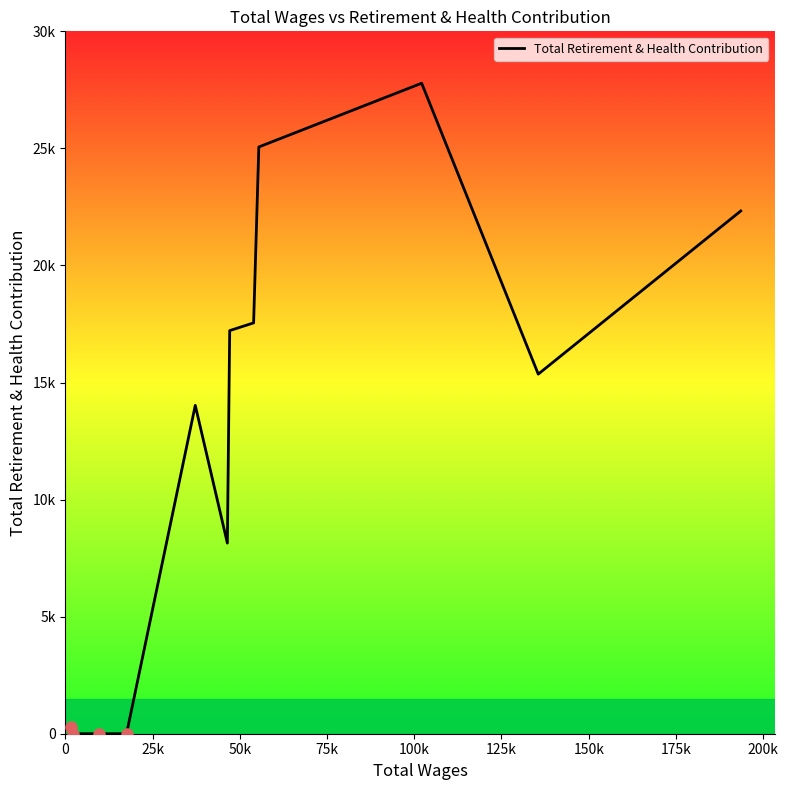

Is this an area chart (filled region under the line)?

No